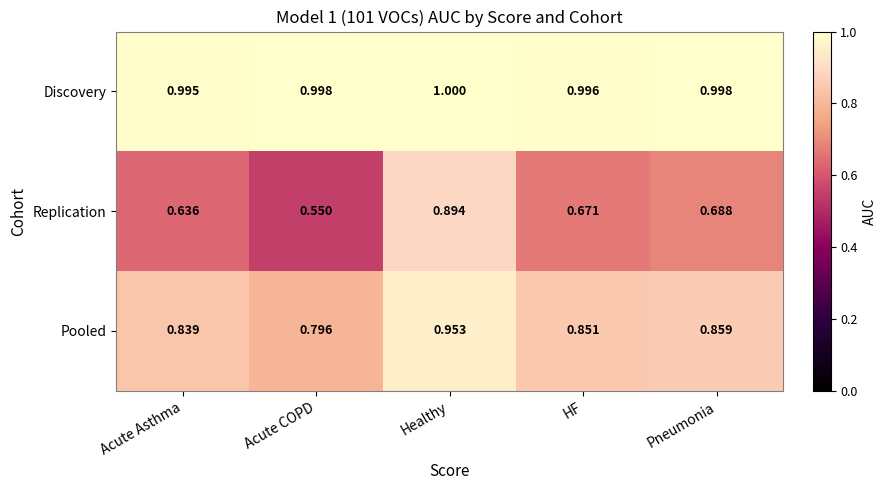

List the series in order of their overall mean, lowest first.

Replication, Pooled, Discovery